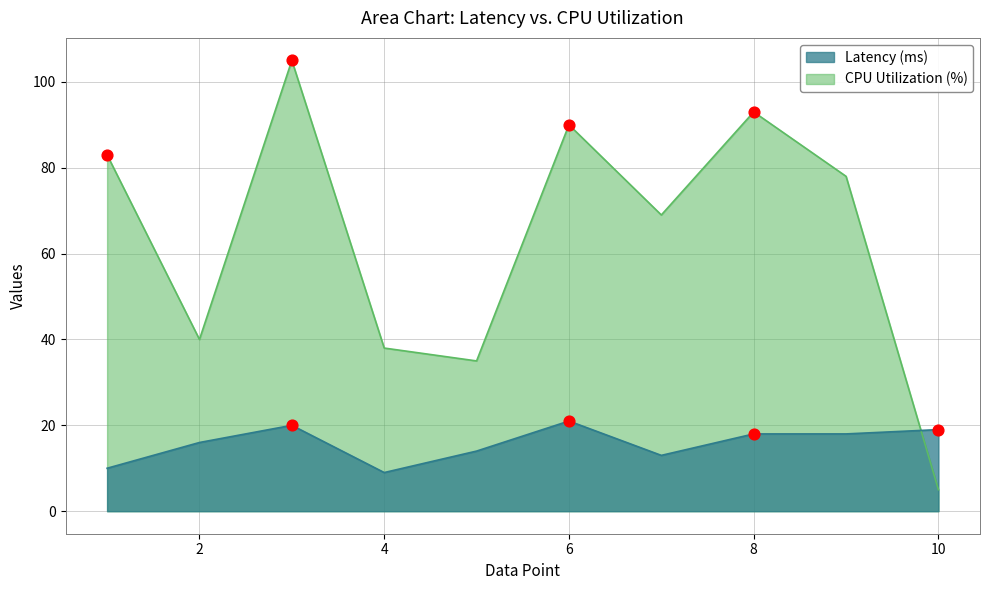

What is the total value across all series at 10?

24